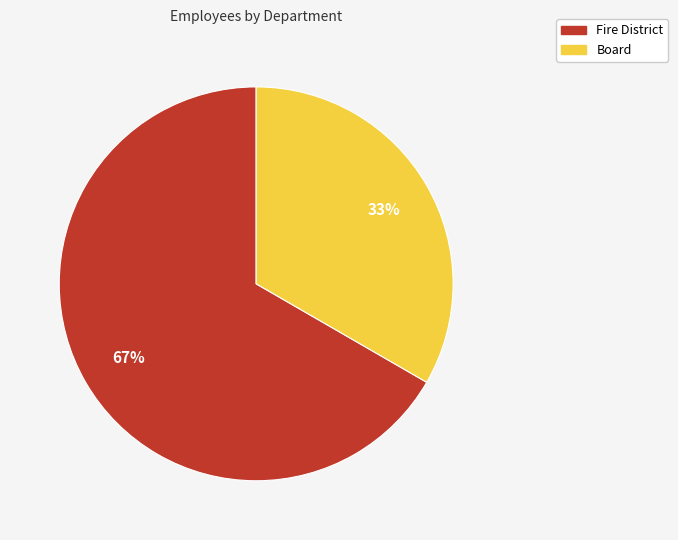

Is Fire District the majority of the pie?

Yes